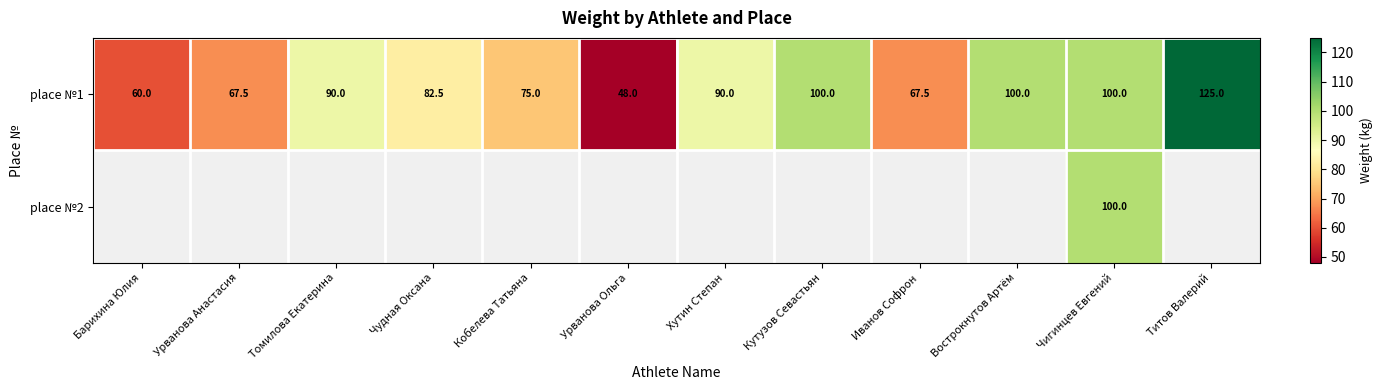

Count the number of categories in the chart.

12